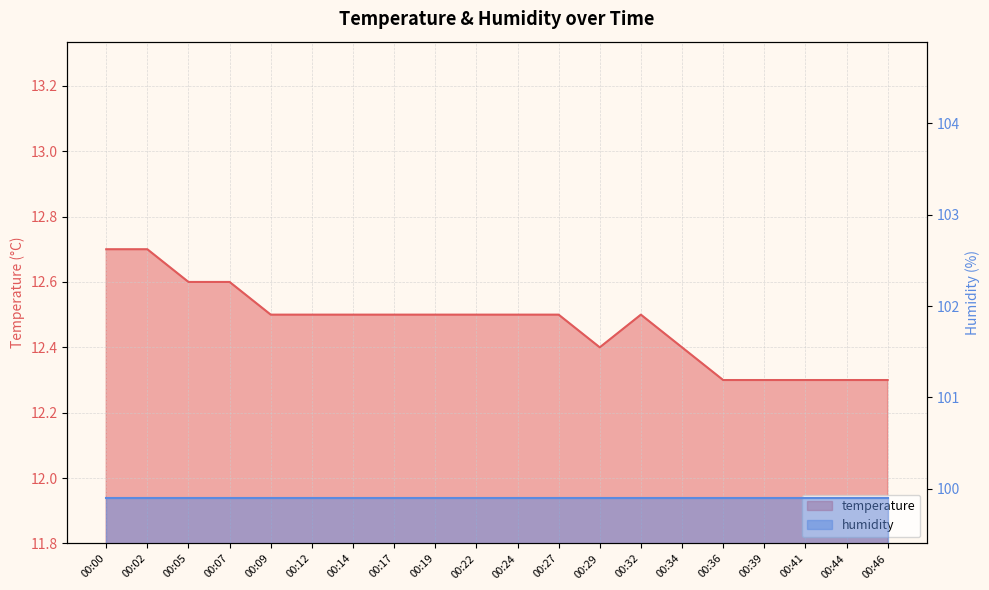

Rank the categories by value from lowest to highest.

00:36, 00:39, 00:41, 00:44, 00:46, 00:29, 00:34, 00:09, 00:12, 00:14, 00:17, 00:19, 00:22, 00:24, 00:27, 00:32, 00:05, 00:07, 00:00, 00:02